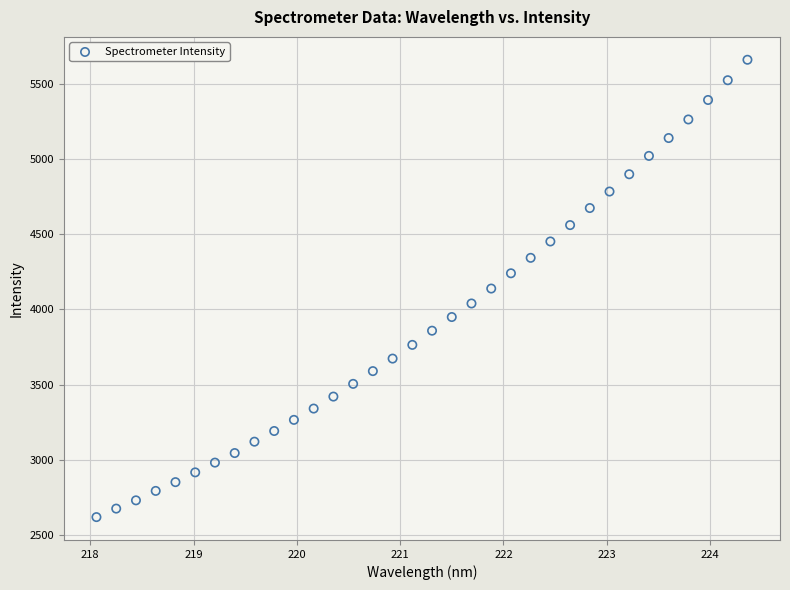

What is the range of X values (max minus min)?

6.3